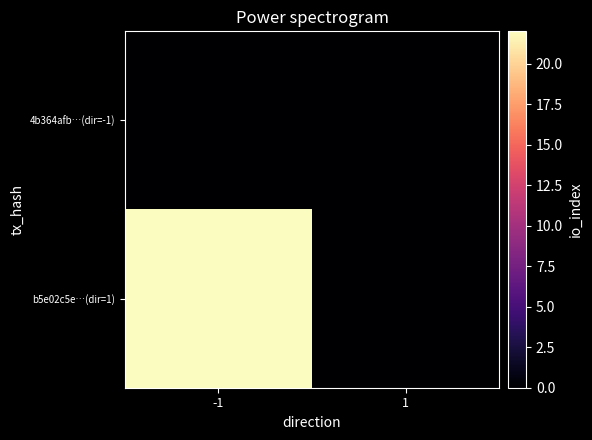

How many series are shown in this chart?

2